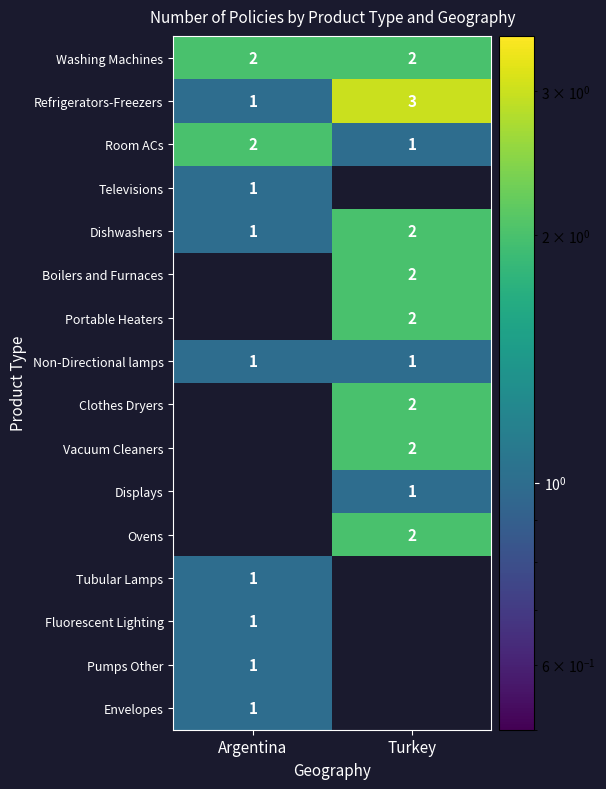

Is the value of Non-Directional lamps at Turkey greater than the value of Clothes Dryers at Turkey?

No